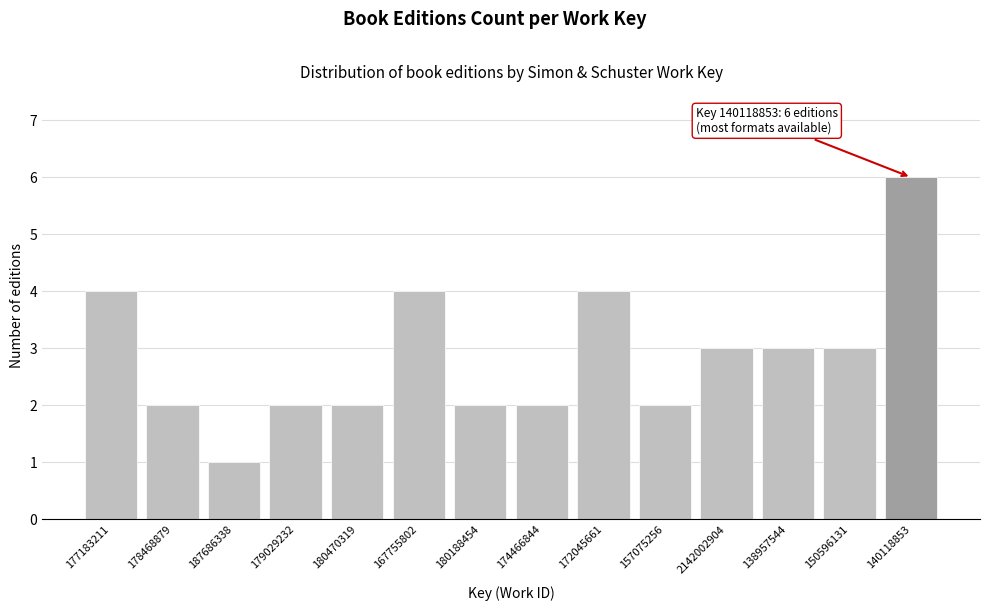

Reading right to left, list all the values displayed in this chart.

6	3	3	3	2	4	2	2	4	2	2	1	2	4